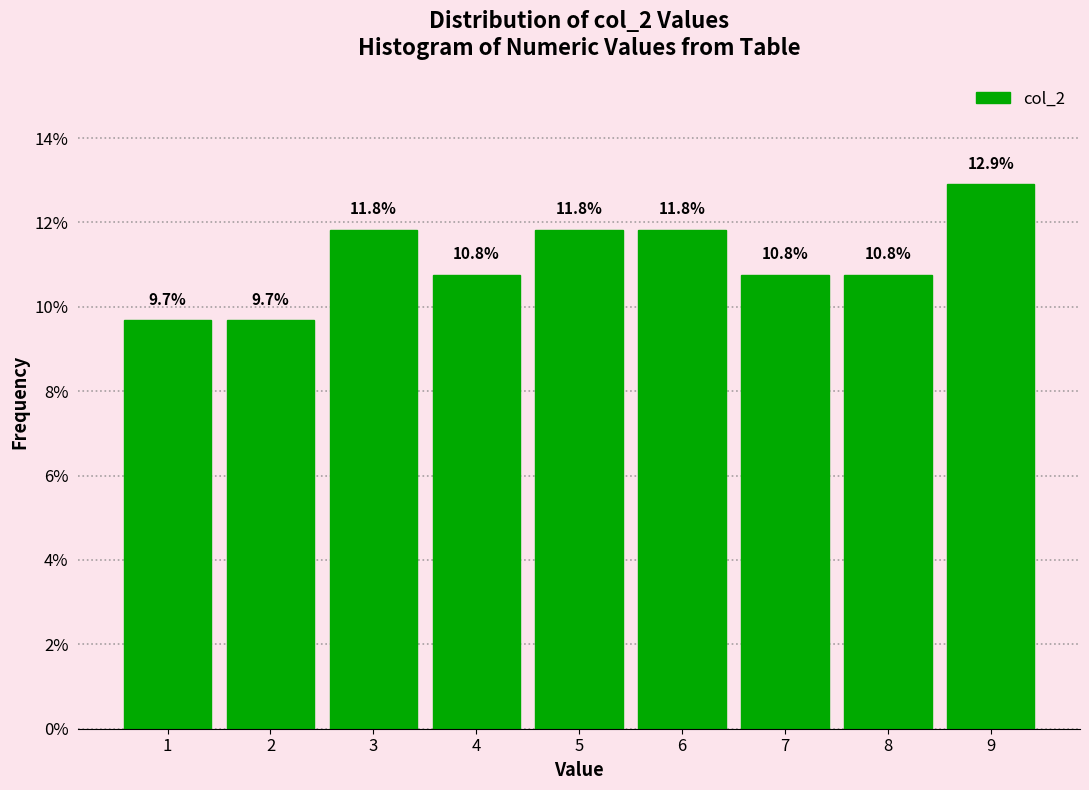

Reading left to right, transcribe this chart: for each bar, give the range it covers on the x-axis and its height.

0.5 to 1.5: 9.7
1.5 to 2.5: 9.7
2.5 to 3.5: 11.8
3.5 to 4.5: 10.8
4.5 to 5.5: 11.8
5.5 to 6.5: 11.8
6.5 to 7.5: 10.8
7.5 to 8.5: 10.8
8.5 to 9.5: 12.9